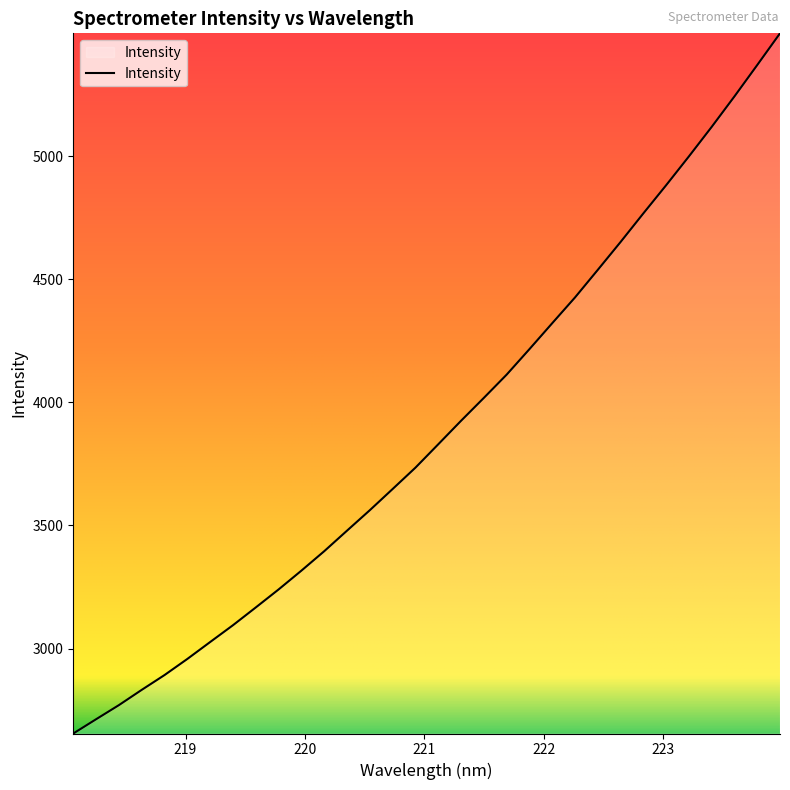

What is the sum of all values?

124414.2